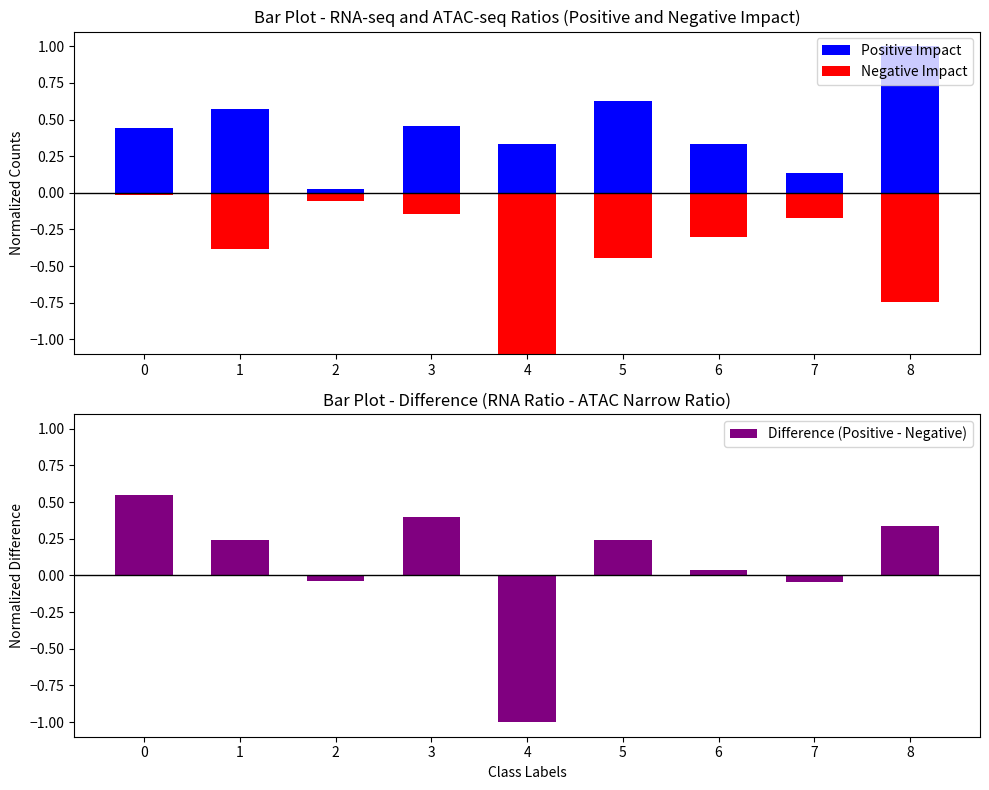

Reading left to right, what are all the values shown in this chart?

Positive Impact: 0=0.4	1=0.6	2=0.0	3=0.5	4=0.3	5=0.6	6=0.3	7=0.1	8=1.0
Negative Impact: 0=-0.0	1=-0.4	2=-0.1	3=-0.1	4=-1.1	5=-0.4	6=-0.3	7=-0.2	8=-0.7
Difference (Positive - Negative): 0=0.6	1=0.2	2=-0.0	3=0.4	4=-1.0	5=0.2	6=0.0	7=-0.0	8=0.3